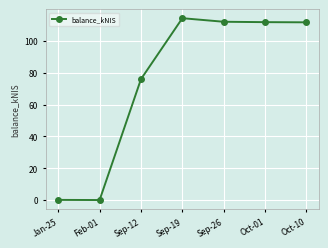

How many lines are shown in the chart?

1